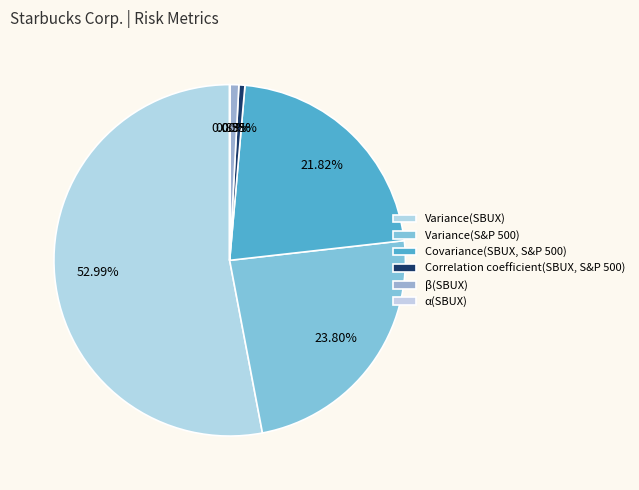

To the nearest percent, what portion does Variance(SBUX) represent?

53%